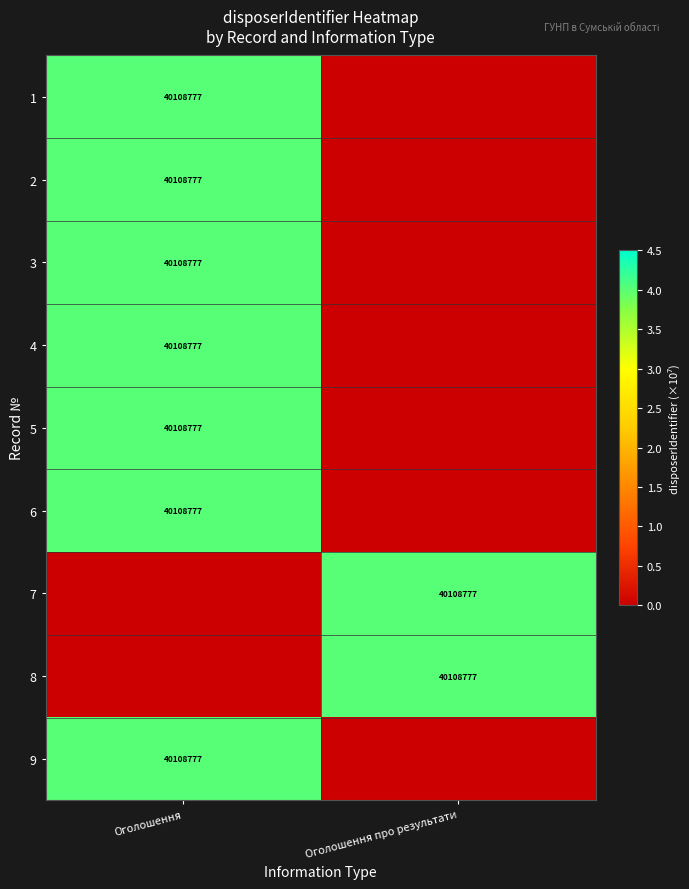

At how many categories does at least one series exceed 3?

2